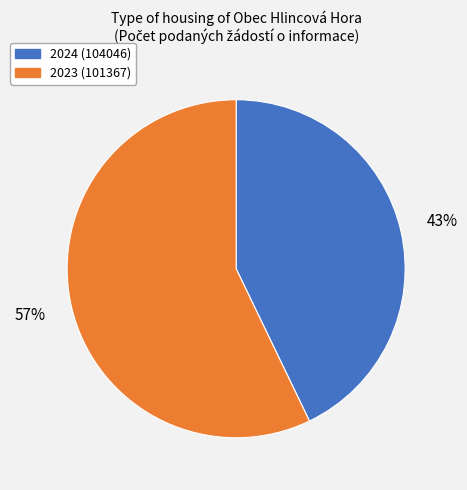

Which has a higher value, 2024 (104046) or 2023 (101367)?

2023 (101367)